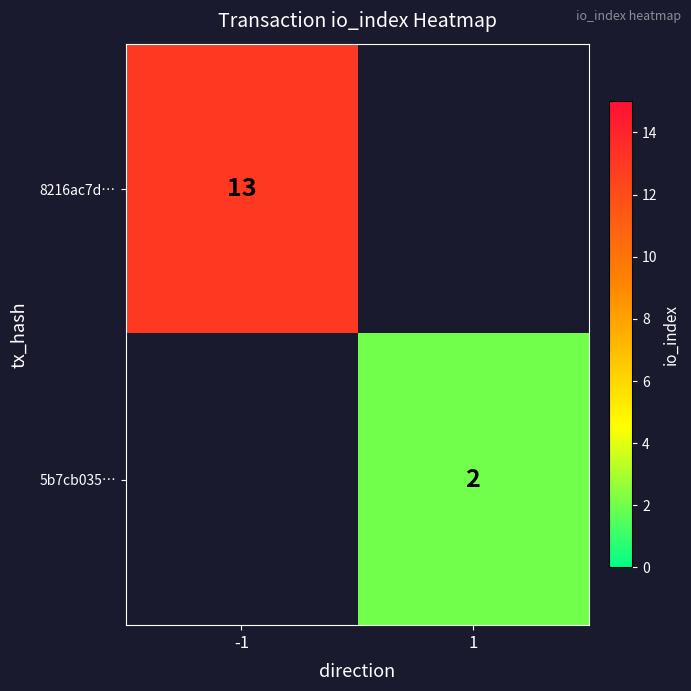

True or false: 5b7cb035… has a value of 3 at 1.

False